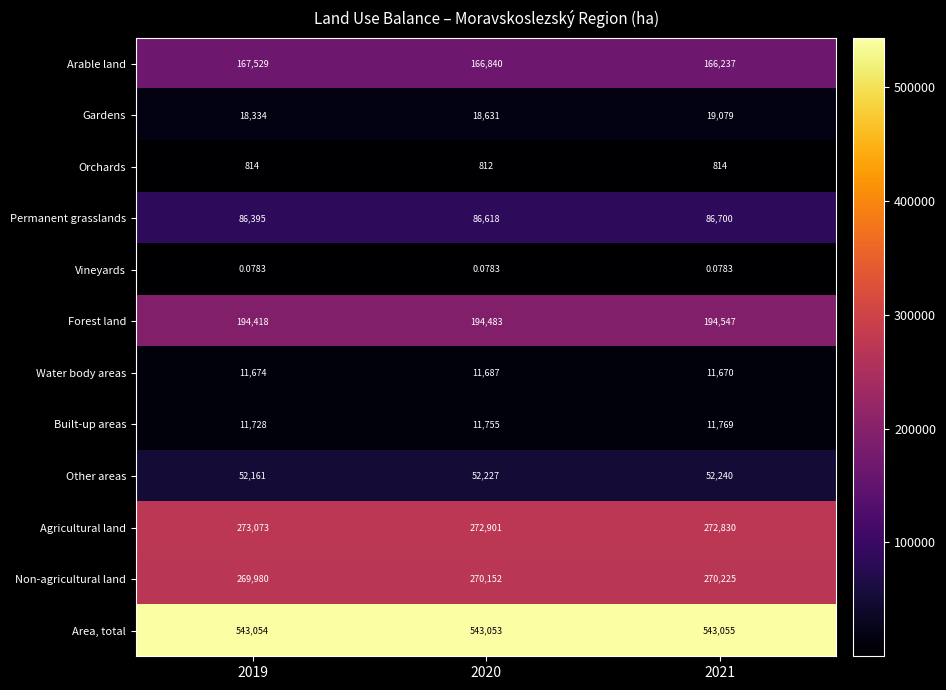

Which series has the largest range (max minus min)?

Arable land